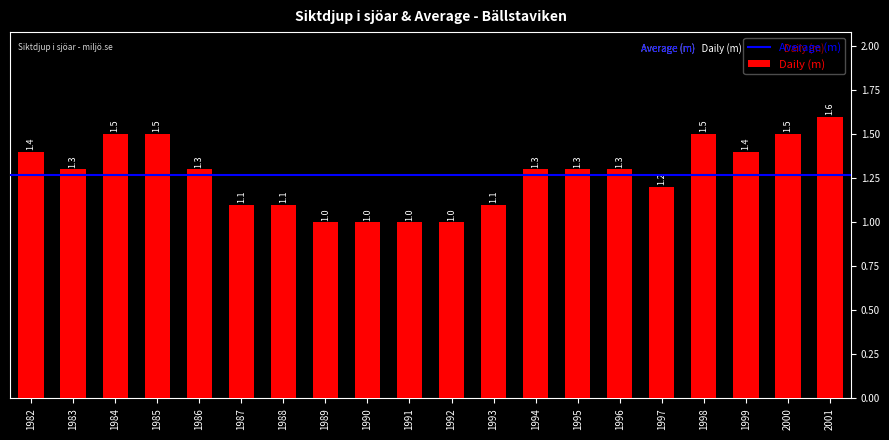

What is the change in value from 1987 to 1991?

-0.1